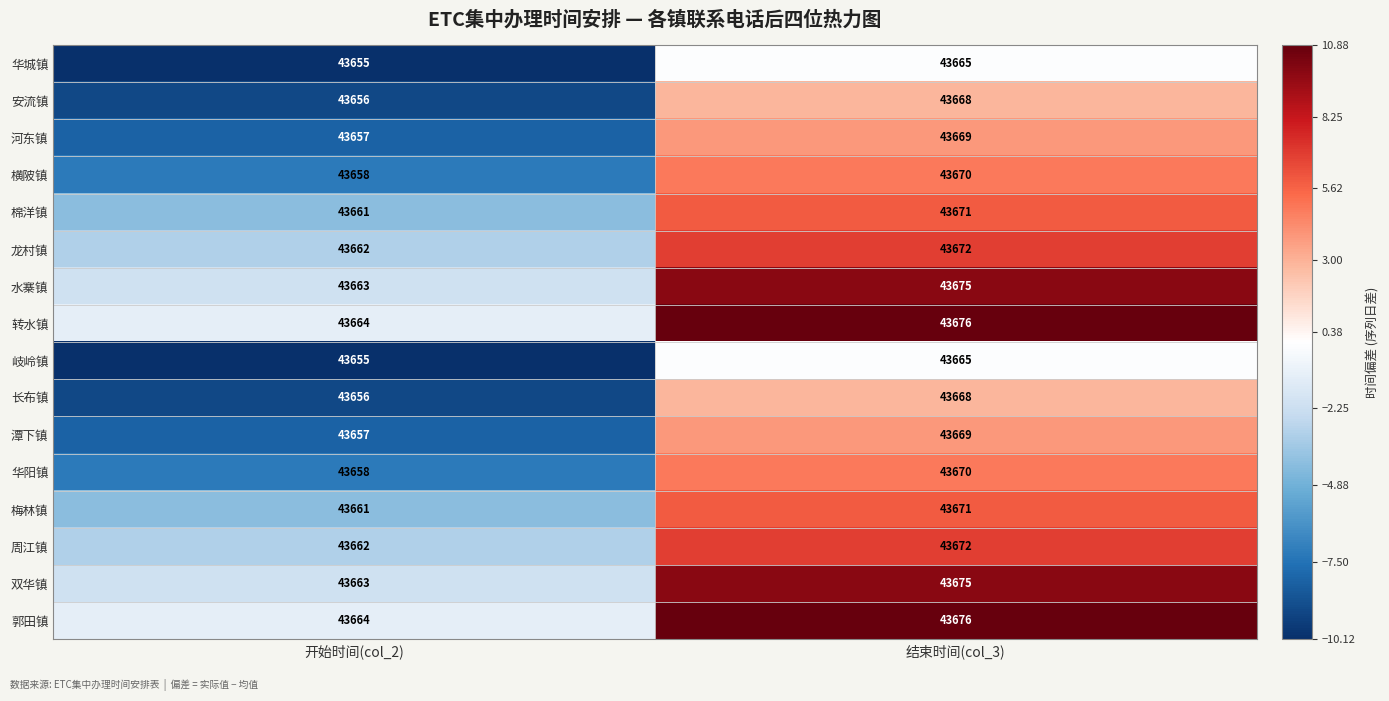

Rank the categories by 河东镇 value from highest to lowest.

结束时间(col_3), 开始时间(col_2)